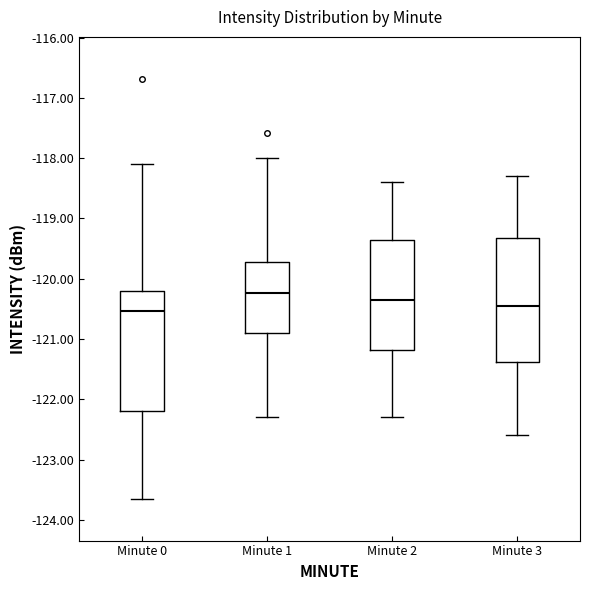

Reading left to right, read every box against the y-axis: the position of its median line, the range the box covers, and the ends of its whiskers. The values are not printed on the chart, so give them approximately, as read against the axis.

Minute 0: median -120.5, box -122.2 to -120.2, whiskers -123.6 to -118.1
Minute 1: median -120.2, box -120.9 to -119.7, whiskers -122.3 to -118.0
Minute 2: median -120.3, box -121.2 to -119.3, whiskers -122.3 to -118.4
Minute 3: median -120.4, box -121.4 to -119.3, whiskers -122.6 to -118.3